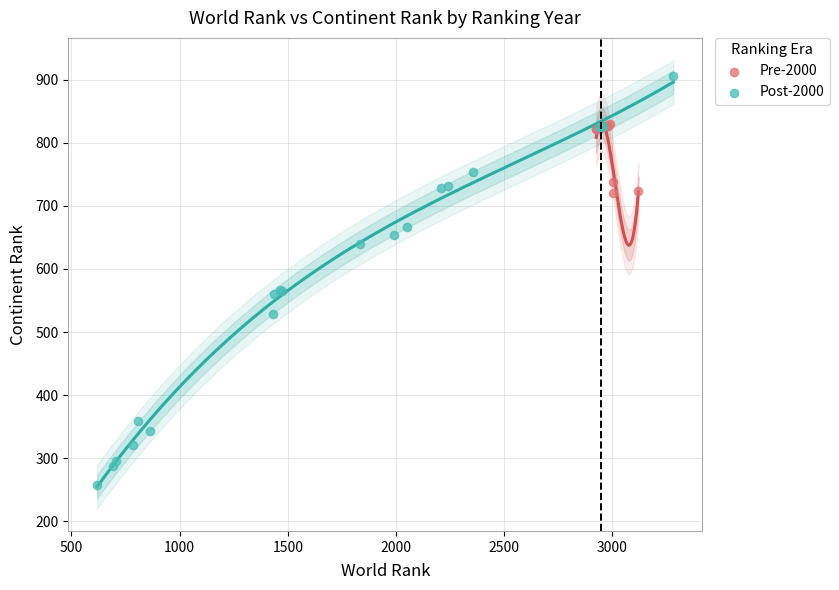

Which series contains the lowest Y value?

Post-2000